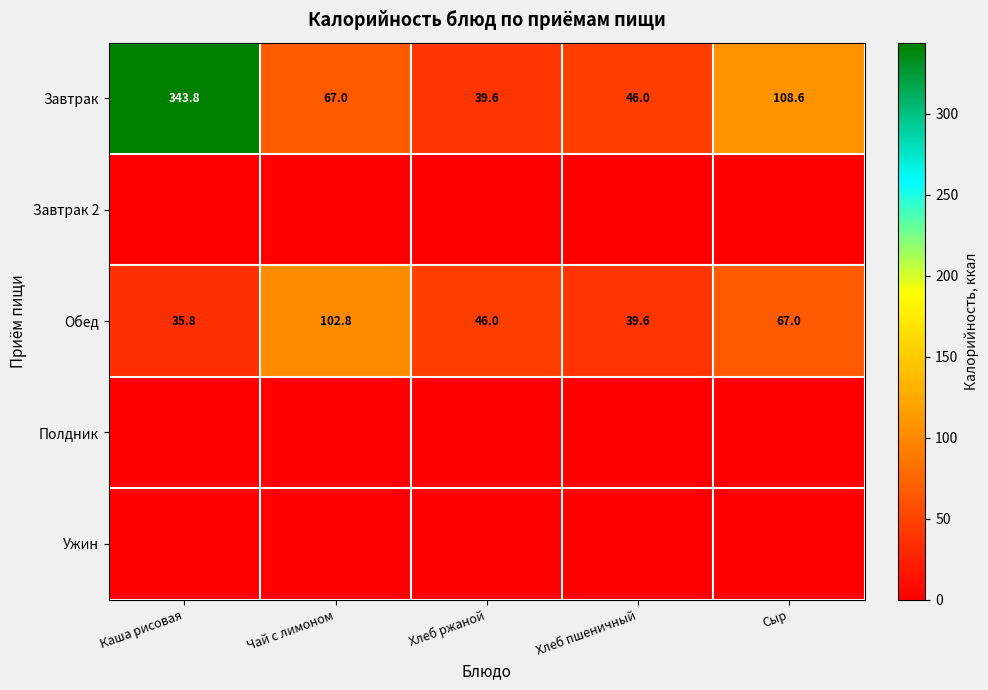

How many distinct data groups are displayed?

5